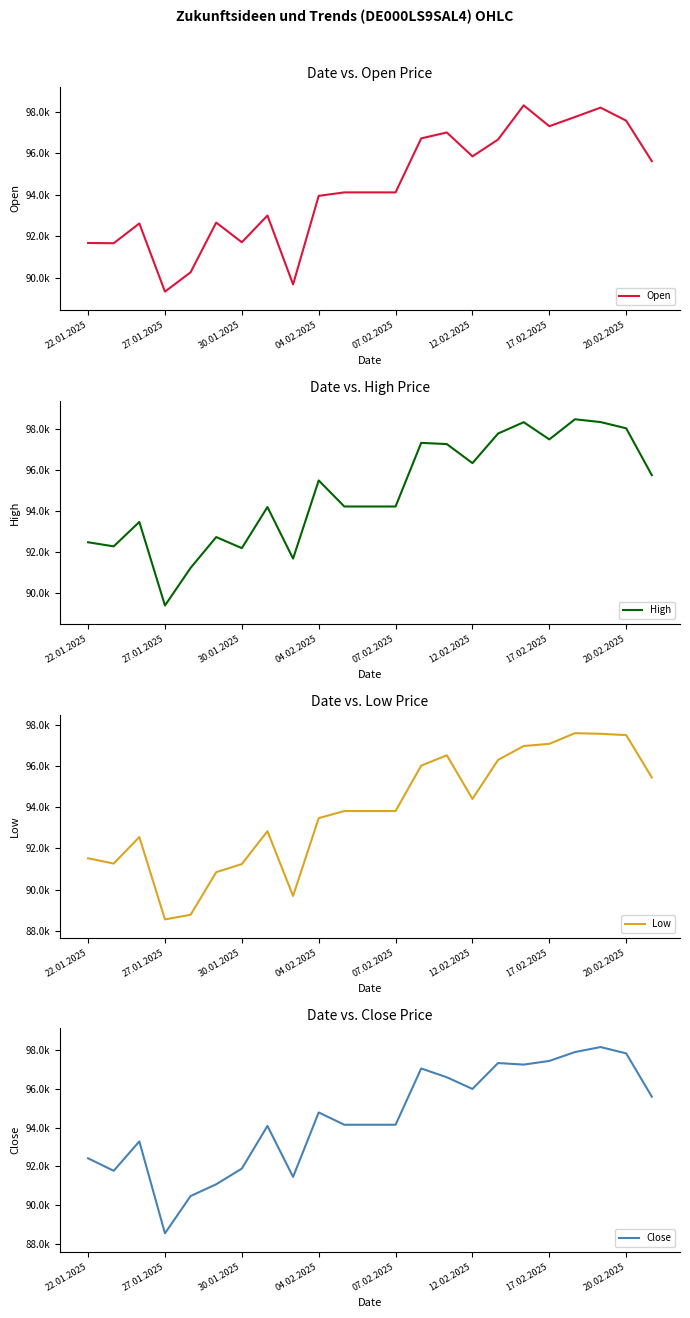

What is the smallest value displayed?

88554